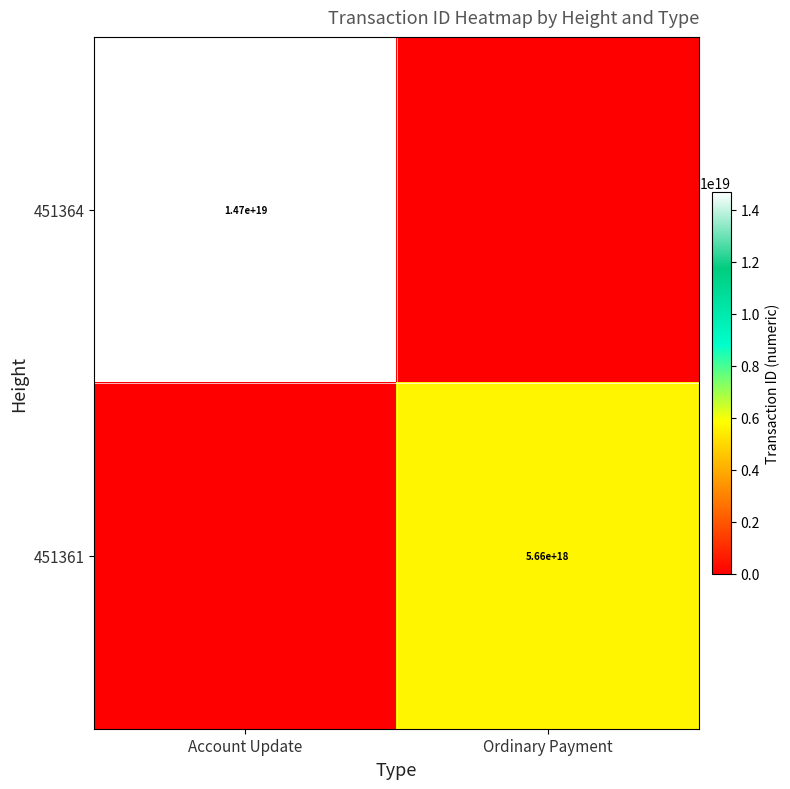

What is the difference between the highest and lowest values at Ordinary Payment?

5660995431277705216